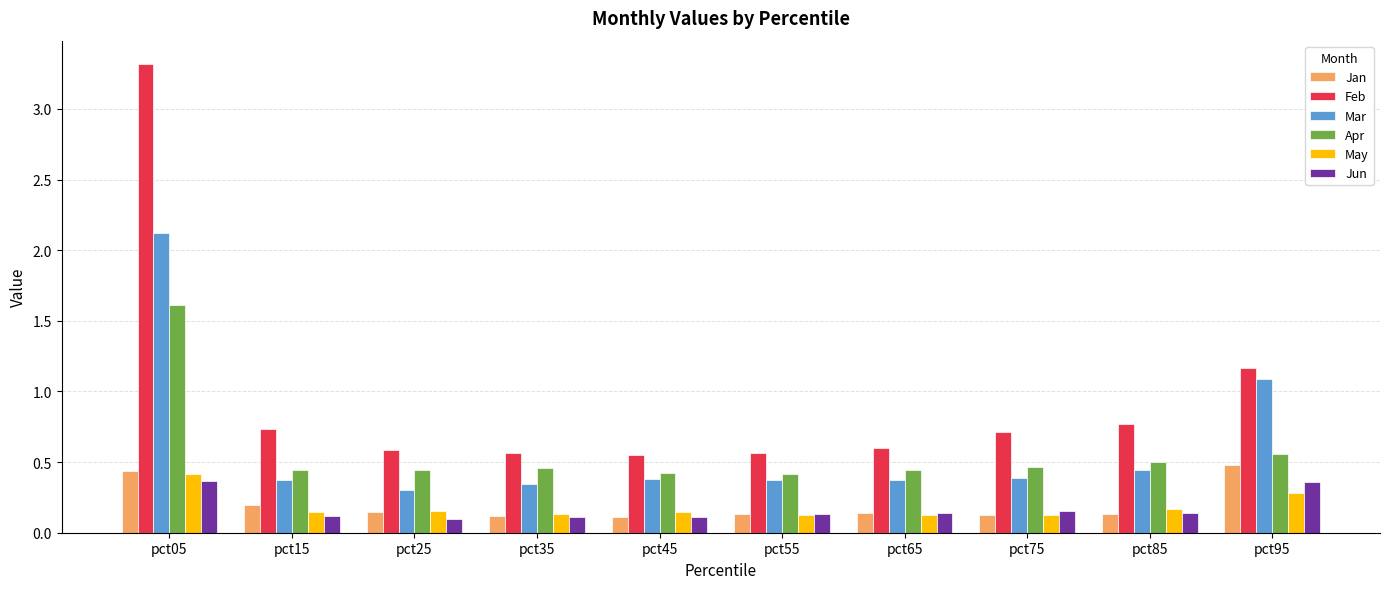

How many May values are between 0 and 1?

10